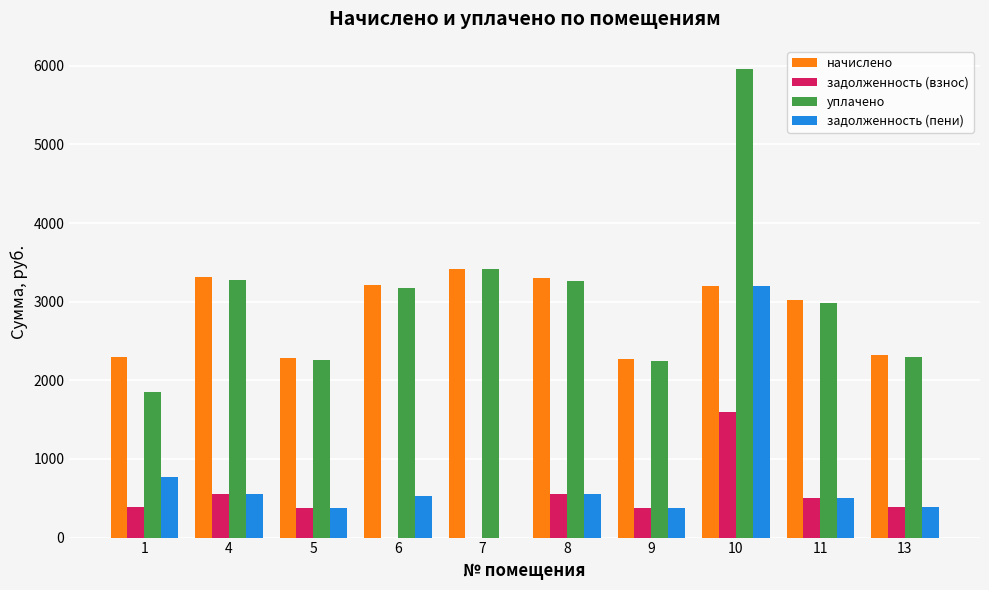

True or false: начислено has a value of 2270.9 at 9.

True